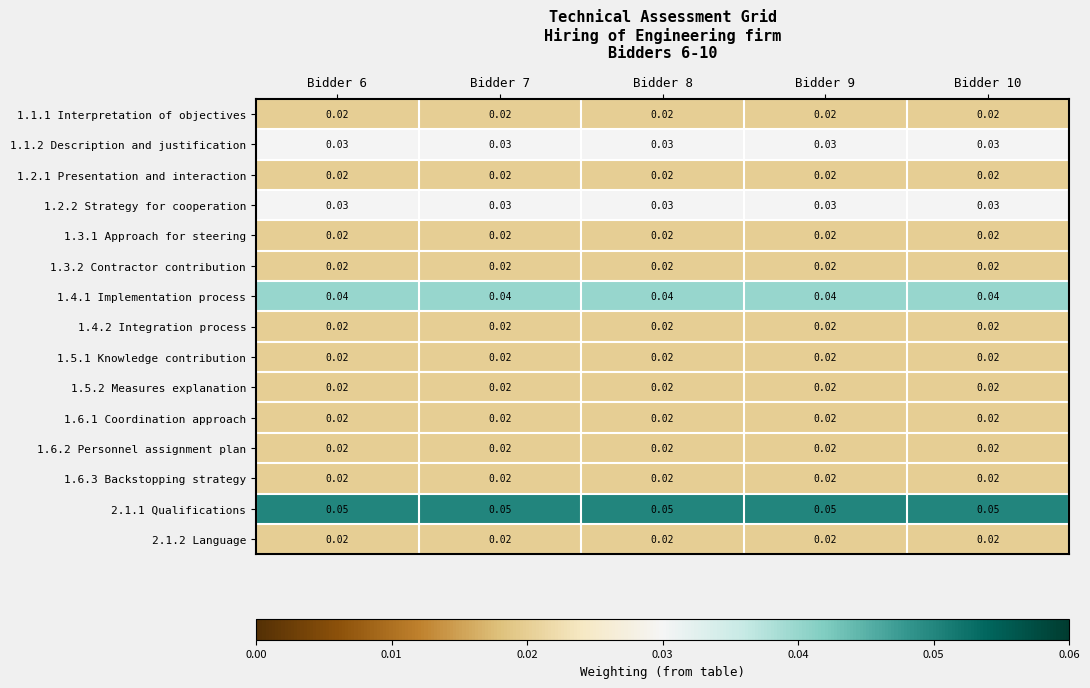

How many data points does each series have?

5